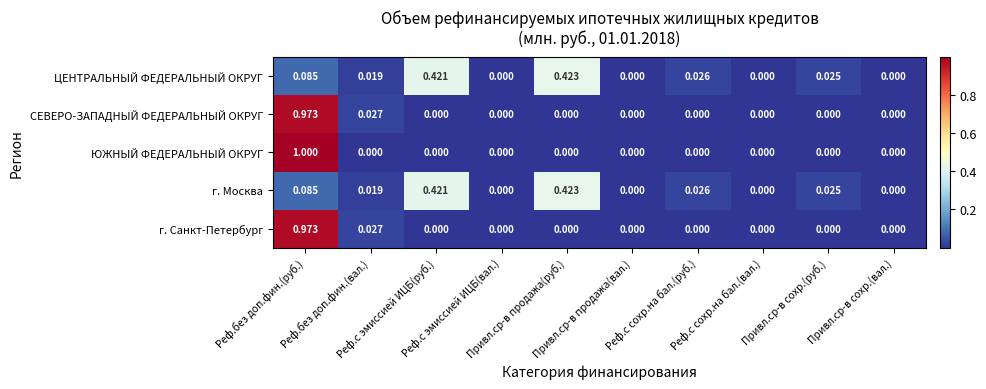

Between Реф.с эмиссией ИЦБ(вал.) and Реф.без доп.фин.(вал.), which is larger?

Реф.без доп.фин.(вал.)